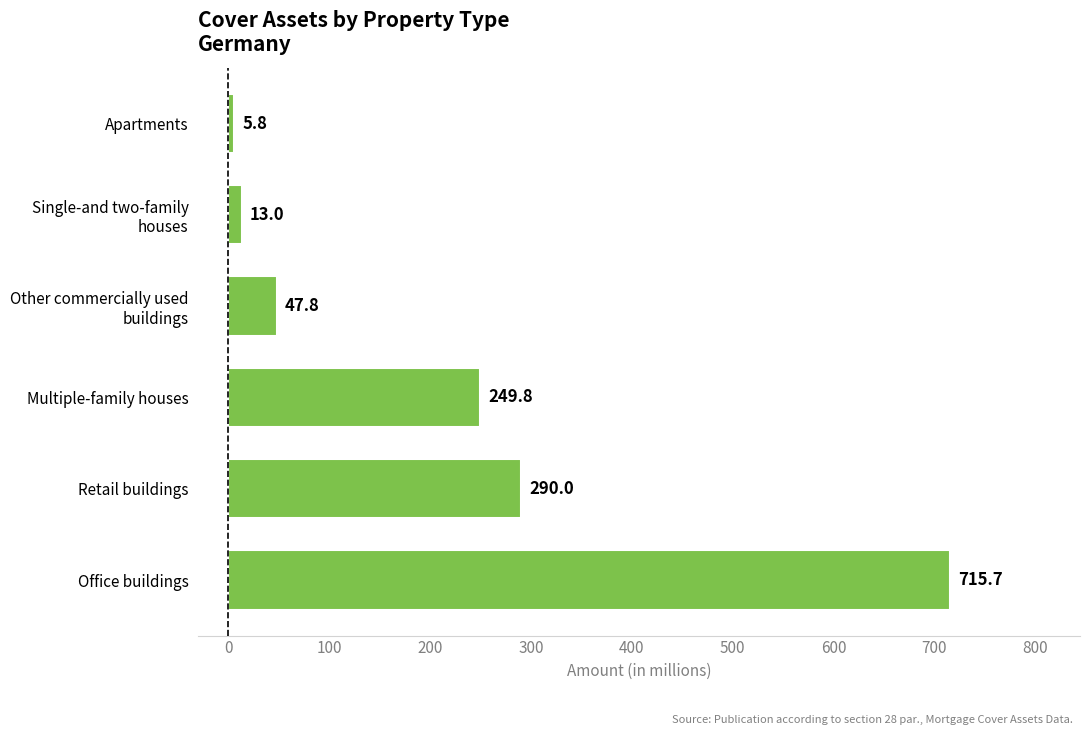

At which label is the value closest to 360?

Retail buildings